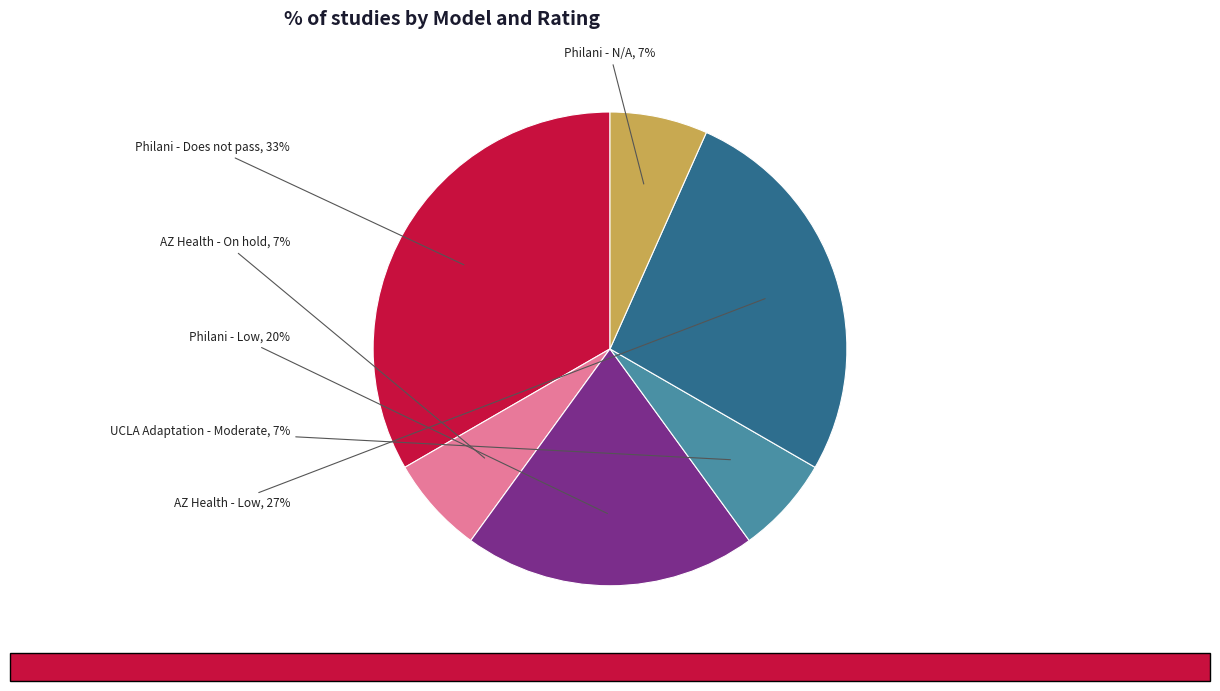

Does any single category account for the majority?

No